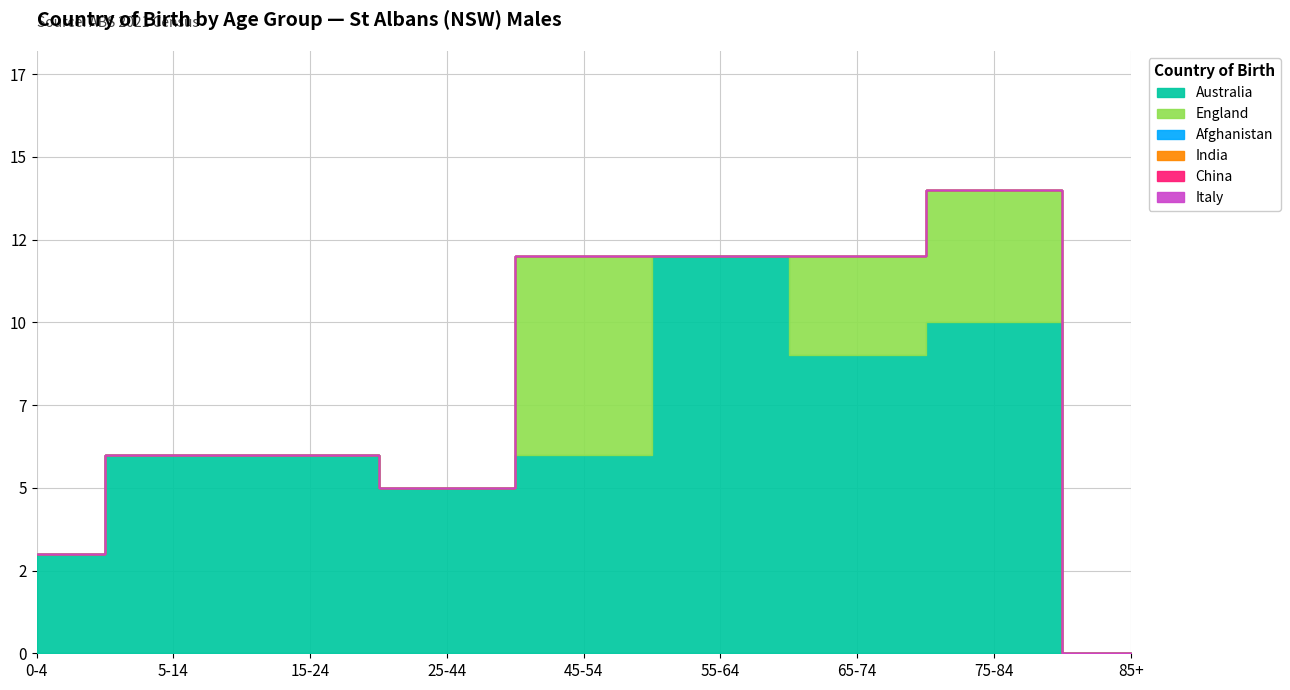

At which label is India closest to 0?

0-4